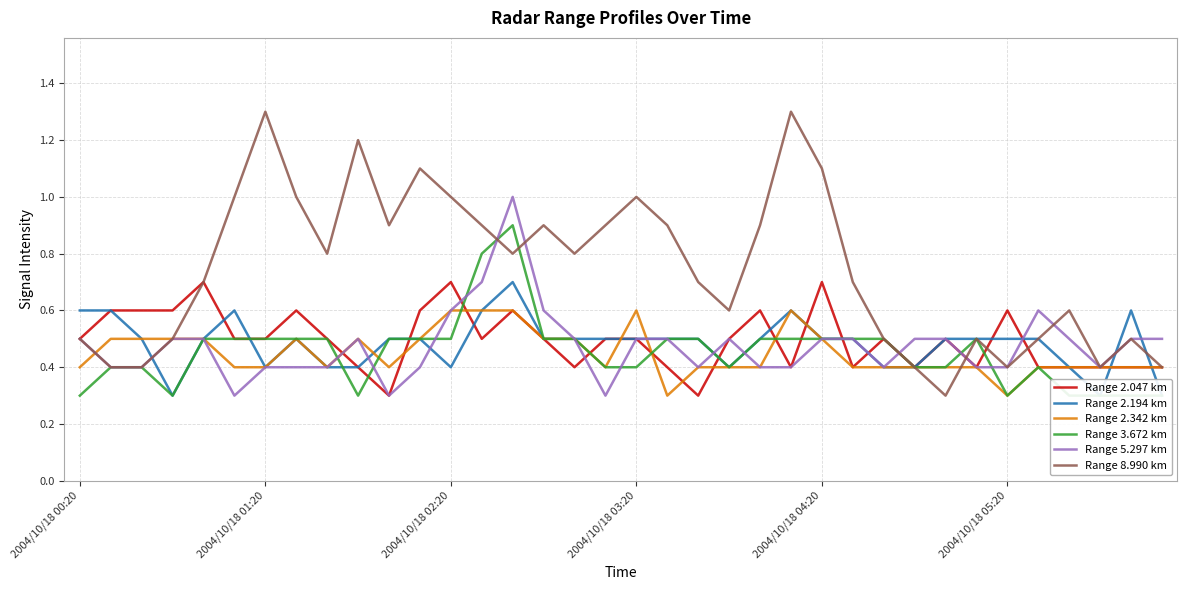

What position from the left is 27?

28